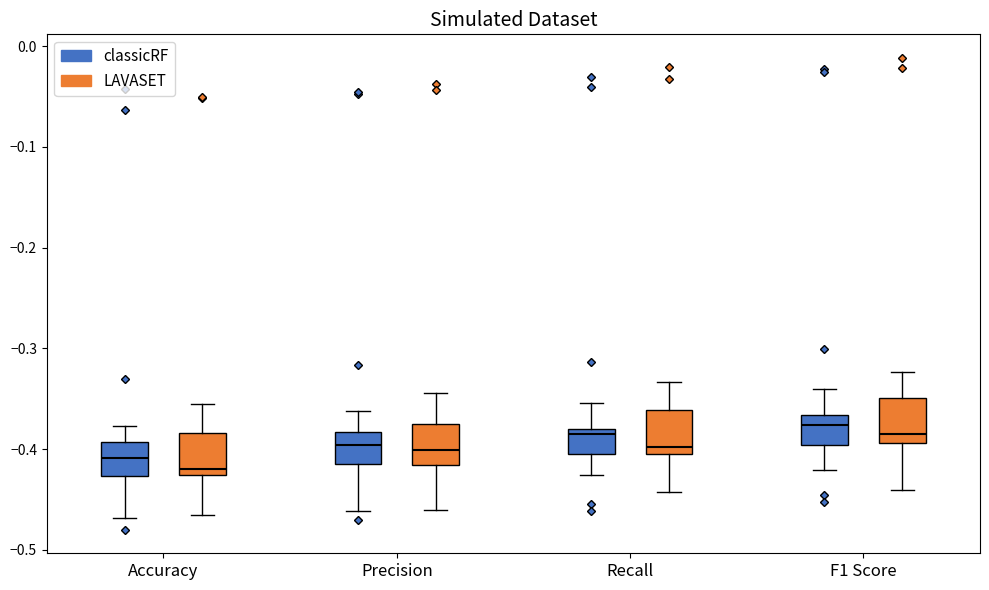

Reading left to right, read every box against the y-axis: the position of its median line, the range the box covers, and the ends of its whiskers. The values are not printed on the chart, so give them approximately, as read against the axis.

Accuracy (classicRF): median -0.41, box -0.43 to -0.39, whiskers -0.47 to -0.38
Accuracy (LAVASET): median -0.42, box -0.43 to -0.38, whiskers -0.47 to -0.35
Precision (classicRF): median -0.40, box -0.42 to -0.38, whiskers -0.46 to -0.36
Precision (LAVASET): median -0.40, box -0.42 to -0.38, whiskers -0.46 to -0.34
Recall (classicRF): median -0.39, box -0.40 to -0.38, whiskers -0.43 to -0.35
Recall (LAVASET): median -0.40, box -0.41 to -0.36, whiskers -0.44 to -0.33
F1 Score (classicRF): median -0.38, box -0.40 to -0.37, whiskers -0.42 to -0.34
F1 Score (LAVASET): median -0.39 (just above the box's lower edge), box -0.39 to -0.35, whiskers -0.44 to -0.32